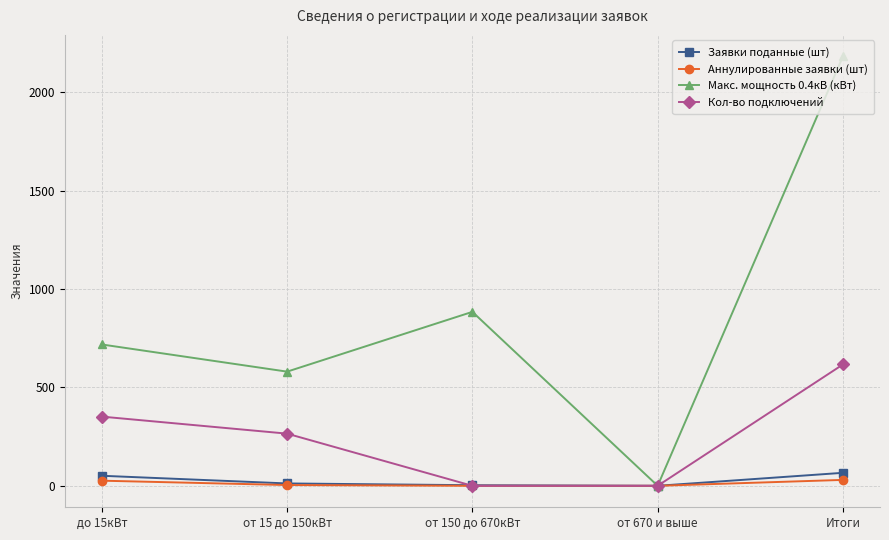

How many data points in Макс. мощность 0.4кВ (кВт) are less than 718?

2